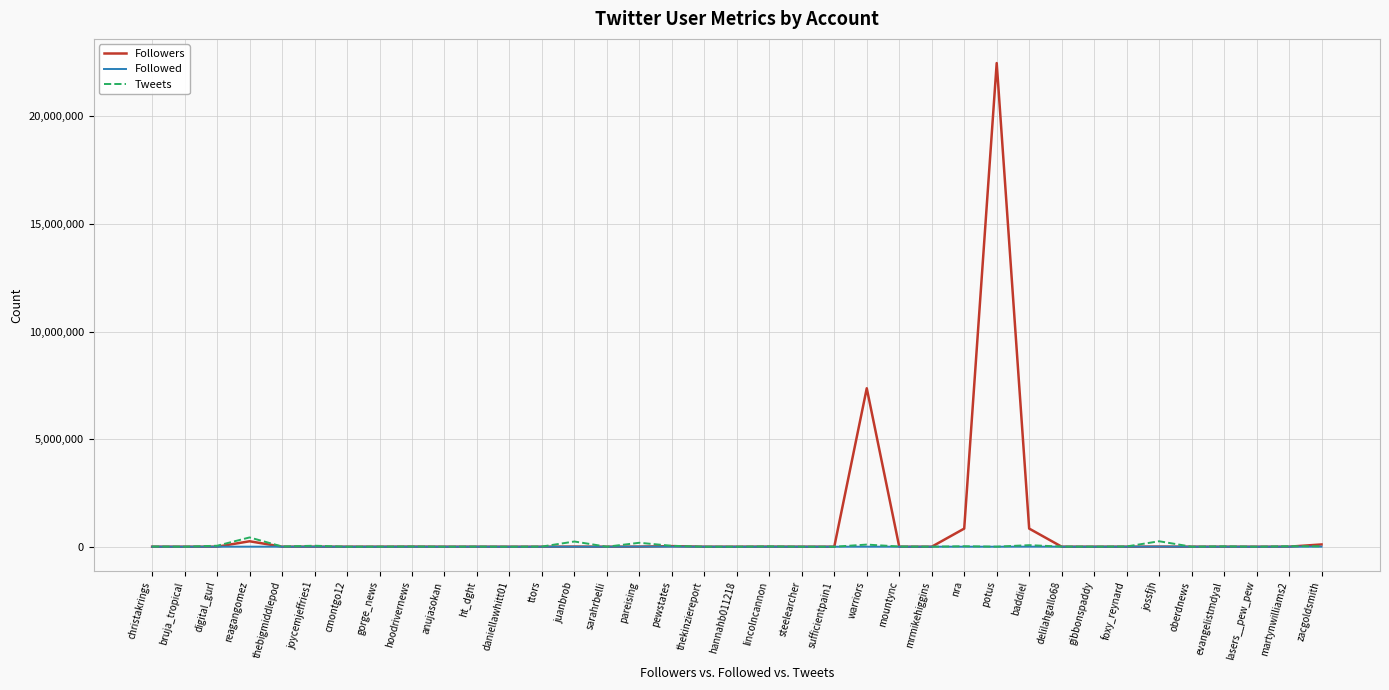

At which category is the sum across all series the highest?

potus